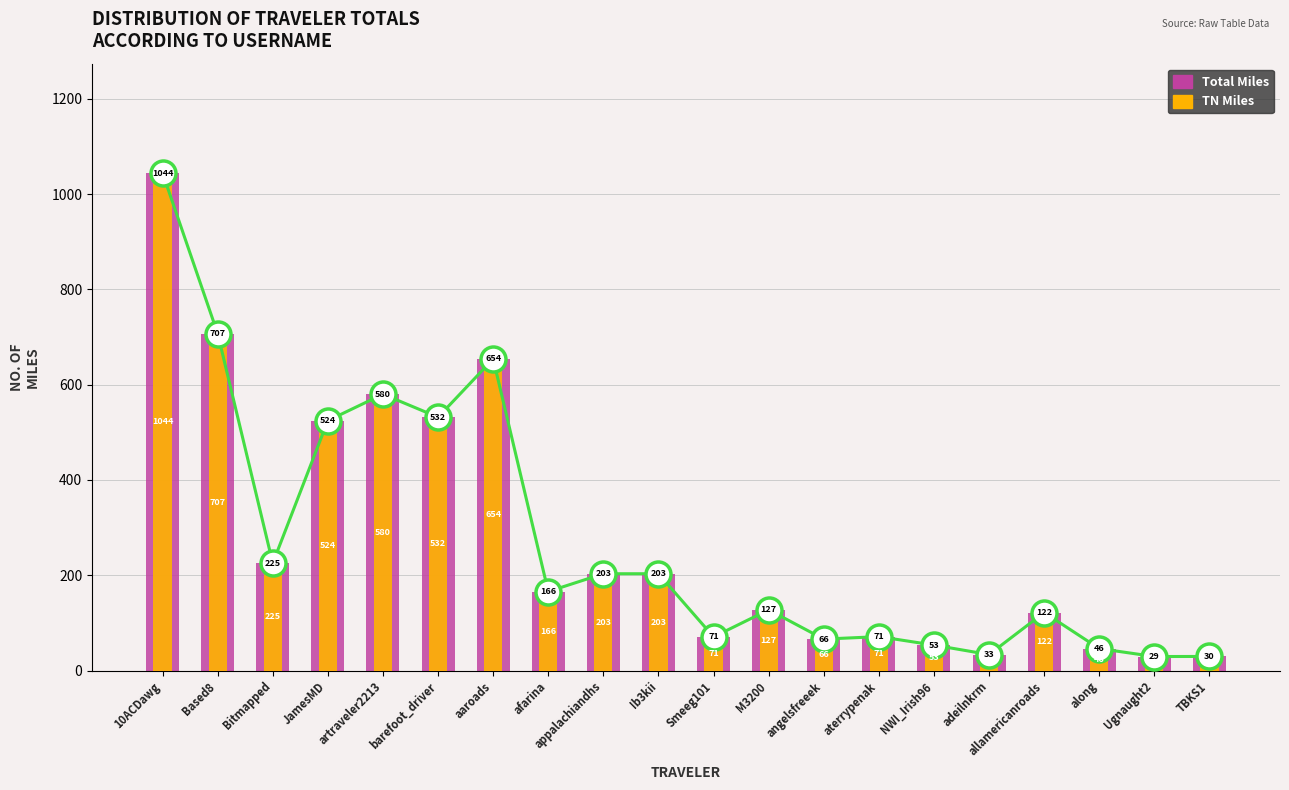

Which series has the widest spread of values?

Total